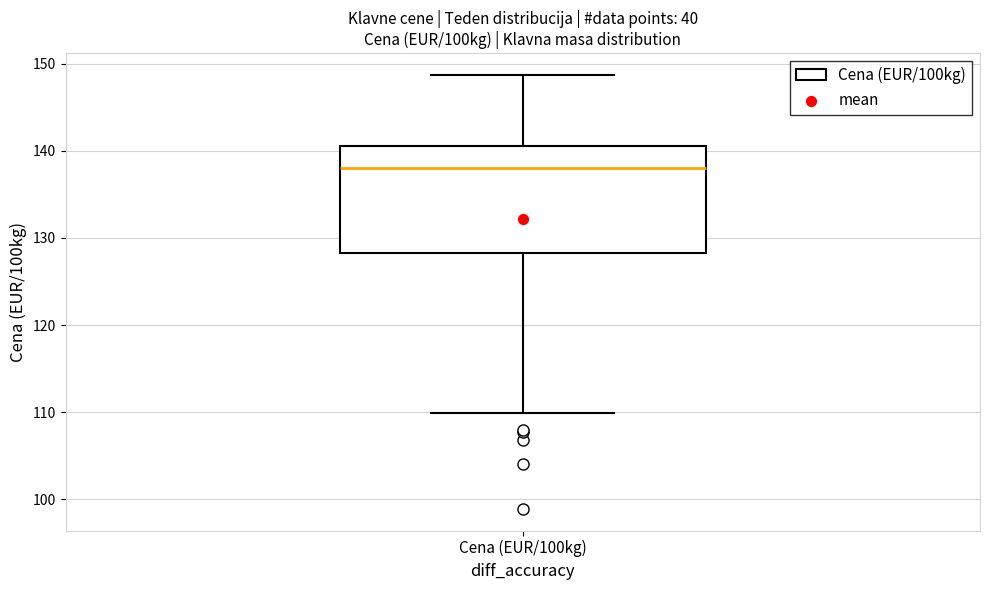

Read this box plot against the y-axis: the position of the median line, the range covered by the box, and the ends of both whiskers. The values are not printed on the chart, so give them approximately, as read against the axis.

median 138, box 128 to 141, whiskers 110 to 149